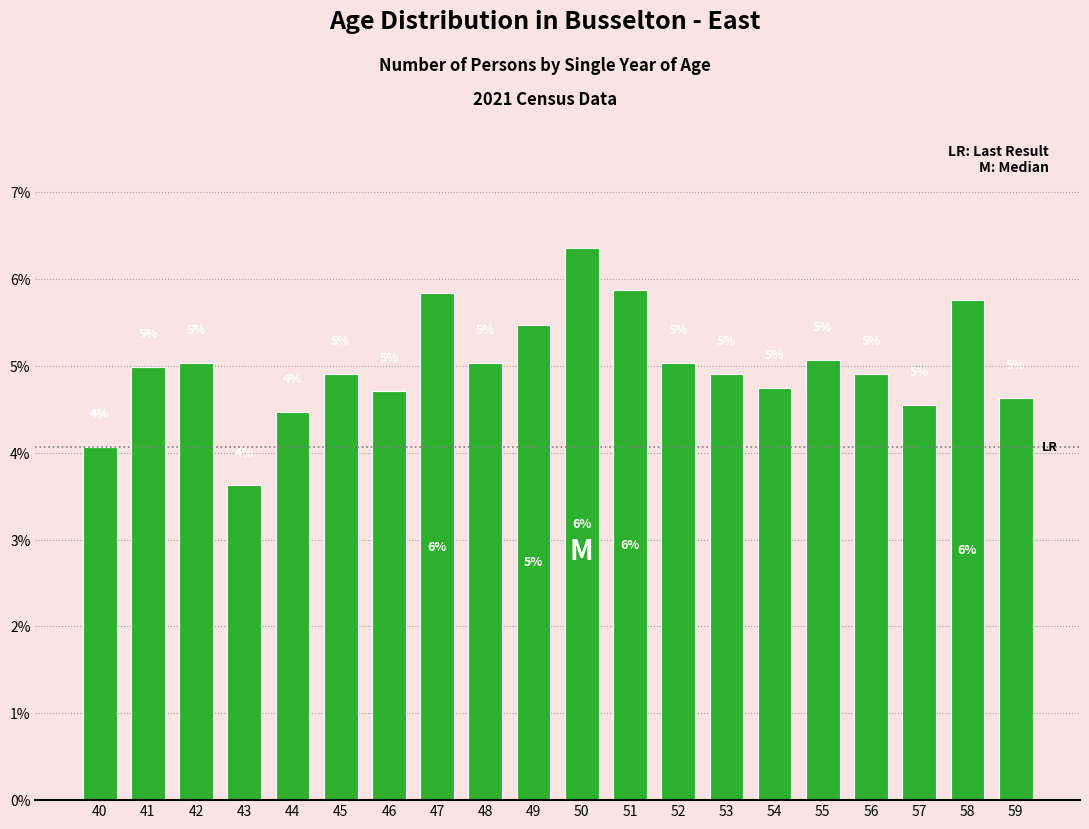

At which label is the value closest to 4?

40